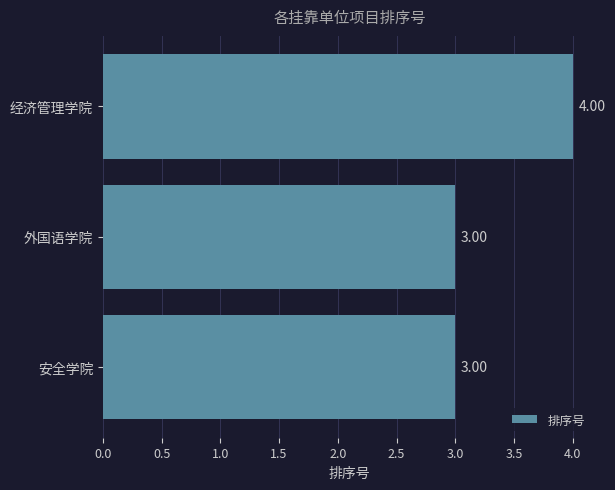

What is the average value?

3